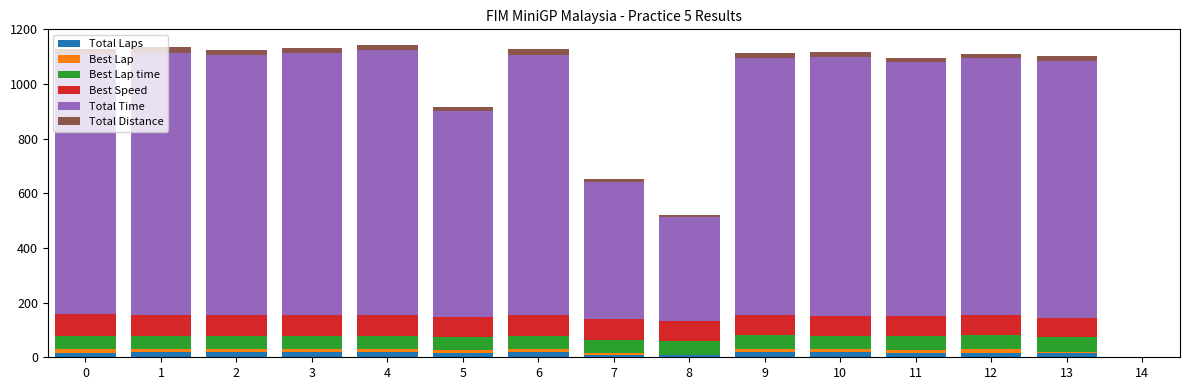

What are all the series names shown in the legend?

Total Laps, Best Lap, Best Lap time, Best Speed, Total Time, Total Distance